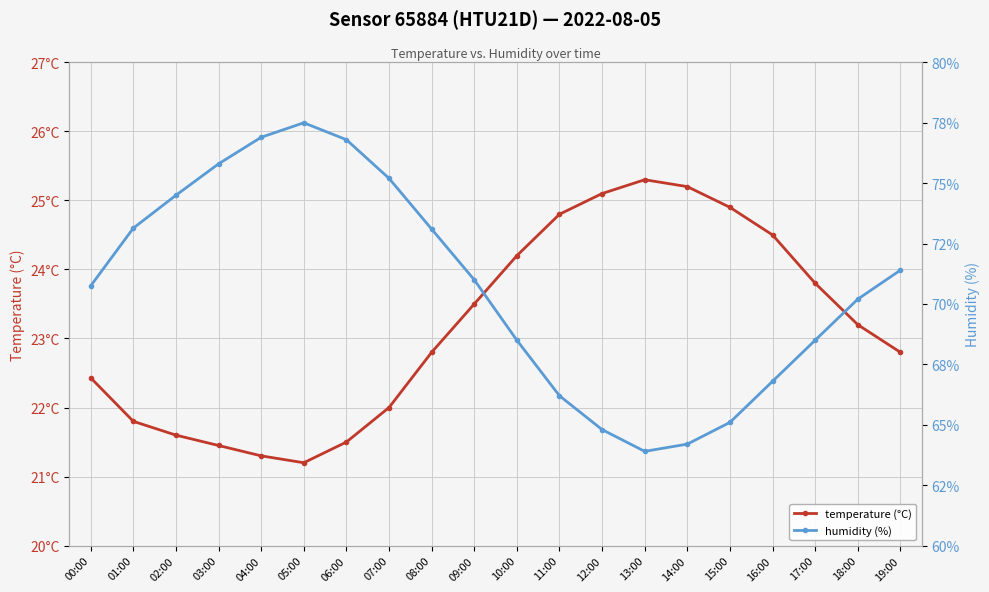

Reading right to left, what are all the values shown in this chart?

temperature (°C): 22.8	23.2	23.8	24.5	24.9	25.2	25.3	25.1	24.8	24.2	23.5	22.8	22.0	21.5	21.2	21.3	21.4	21.6	21.8	22.4
humidity (%): 71.4	70.2	68.5	66.8	65.1	64.2	63.9	64.8	66.2	68.5	71.0	73.1	75.2	76.8	77.5	76.9	75.8	74.5	73.1	70.8